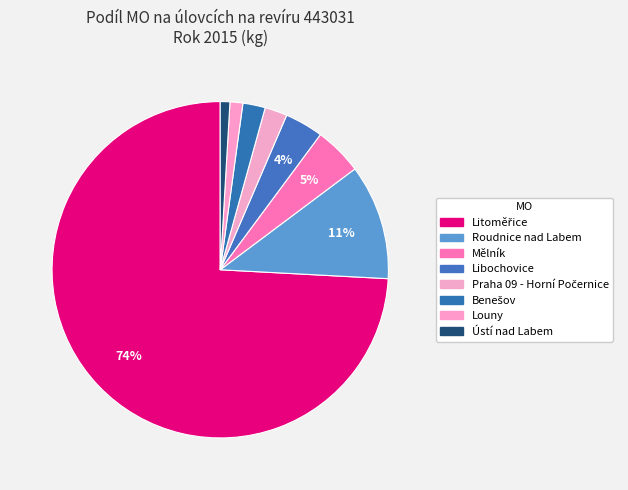

What percentage is the Praha 09 - Horní Počernice slice, to the nearest percent?

2%